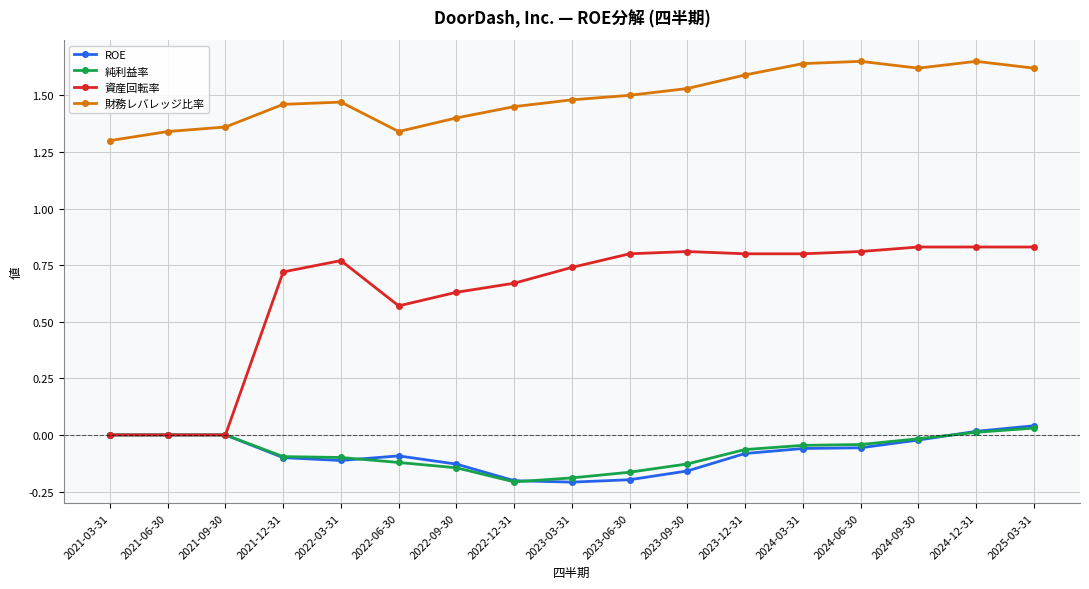

Which series has the largest total across all categories?

財務レバレッジ比率